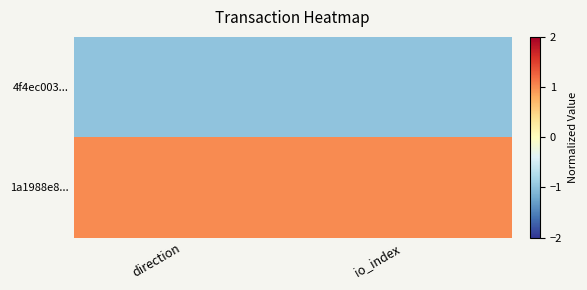

Reading left to right, transcribe all the data shown in this chart.

4f4ec003...: direction=-1	io_index=-1
1a1988e8...: direction=1	io_index=1